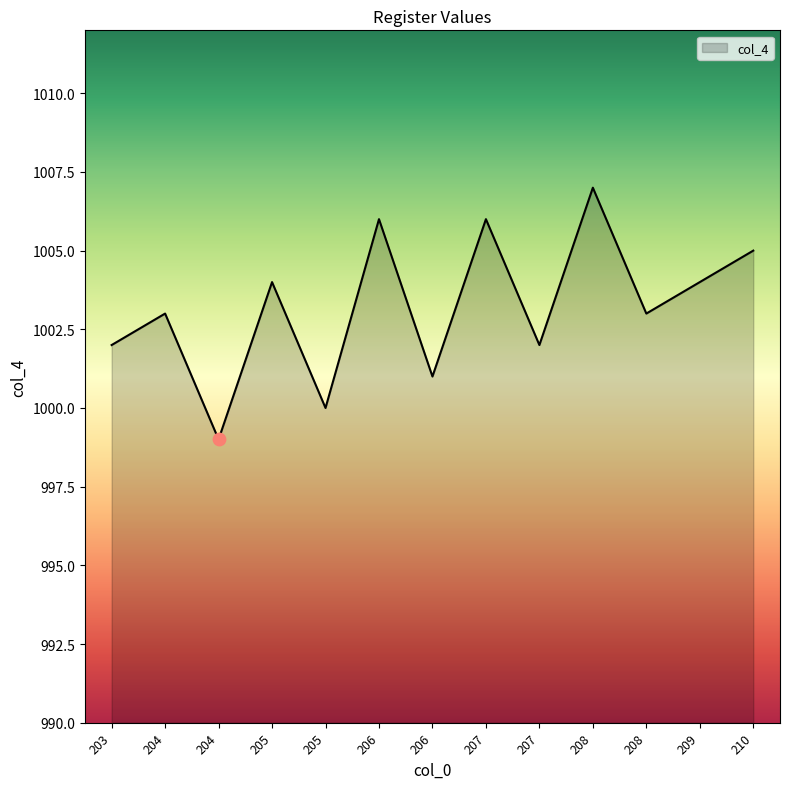

Which has a higher value, 205 or 206?

205